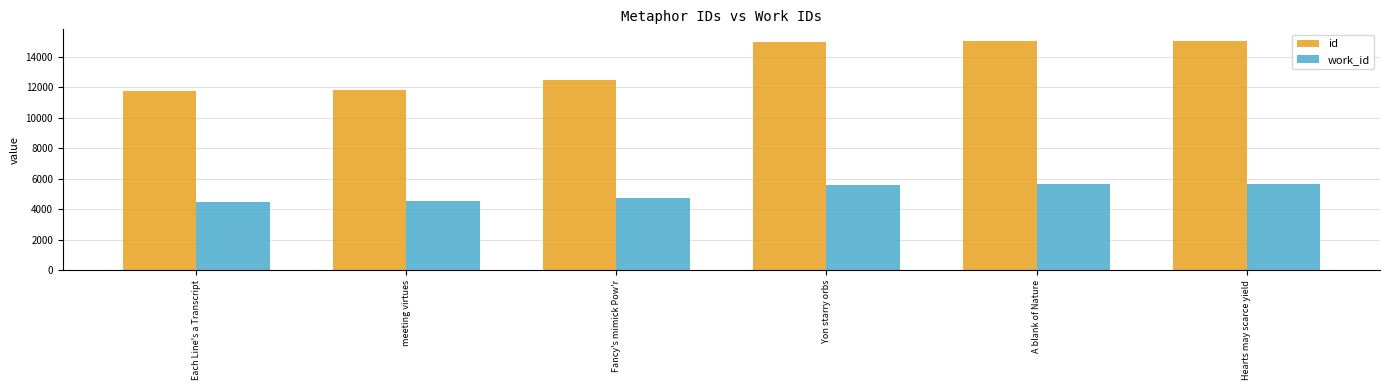

What value does the id series have at Hearts may scarce yield, to the nearest 50?

15050